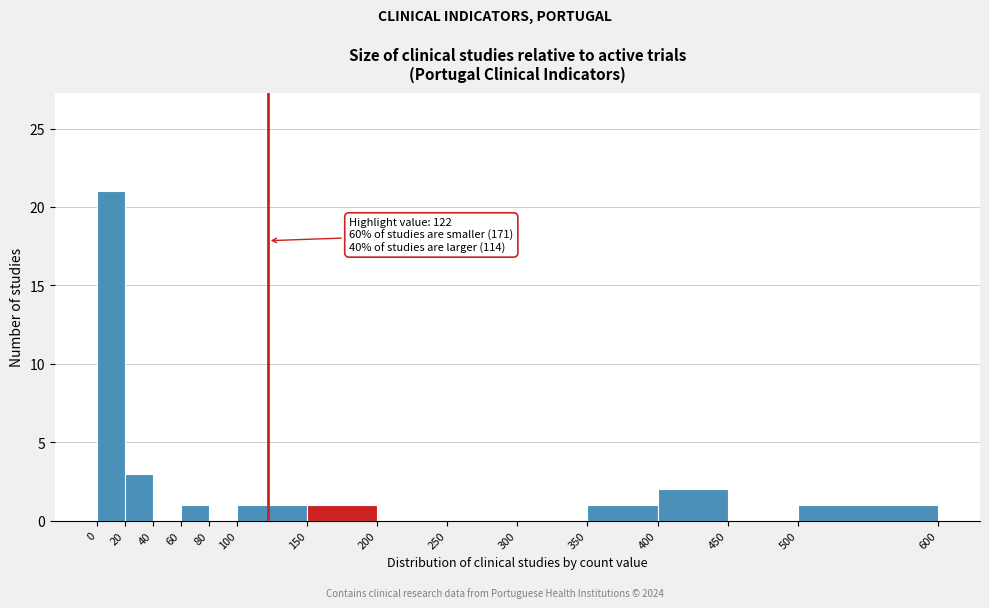

Over which range of the x-axis is the bar tallest?

0 to 20